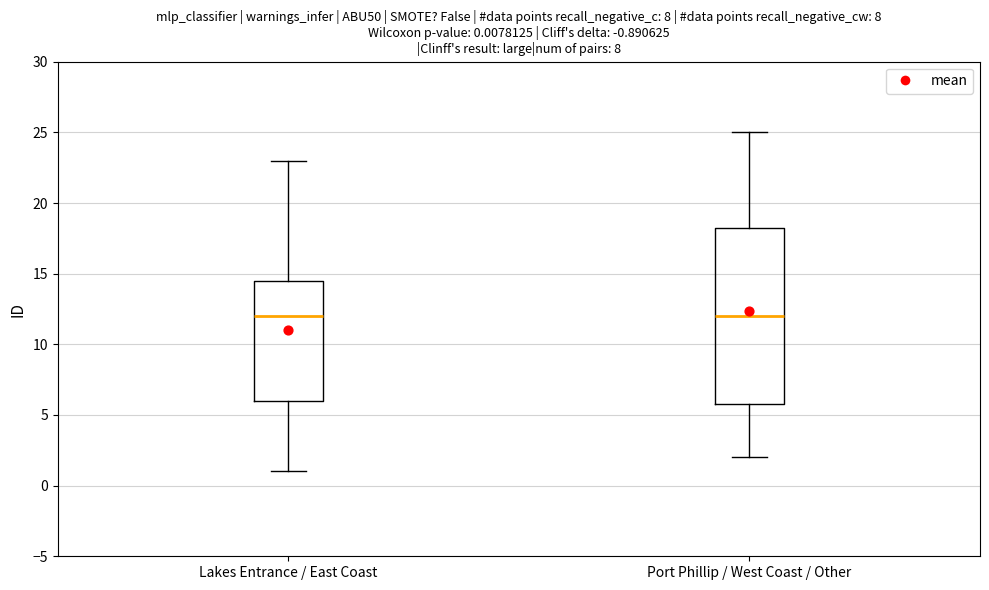

Which box is the tallest, from its lower edge to its upper edge?

Port Phillip / West Coast / Other